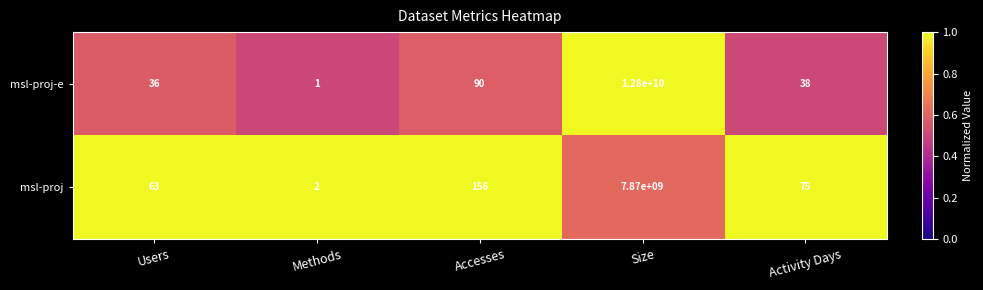

Which series changed the most between Methods and Activity Days?

msl-proj